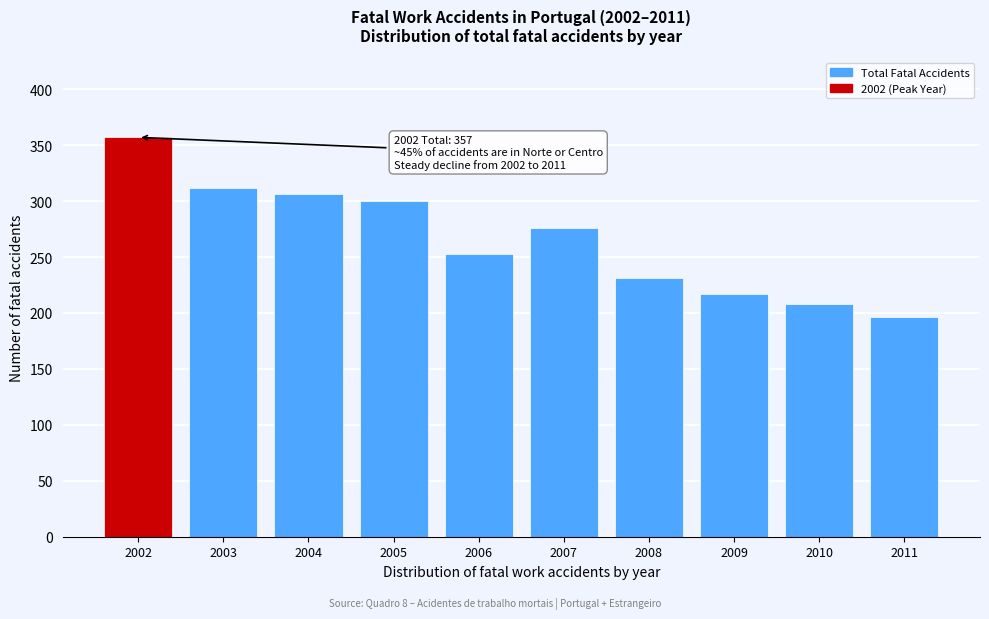

Reading left to right, transcribe all the data shown in this chart.

2002=357	2003=312	2004=306	2005=300	2006=253	2007=276	2008=231	2009=217	2010=208	2011=196